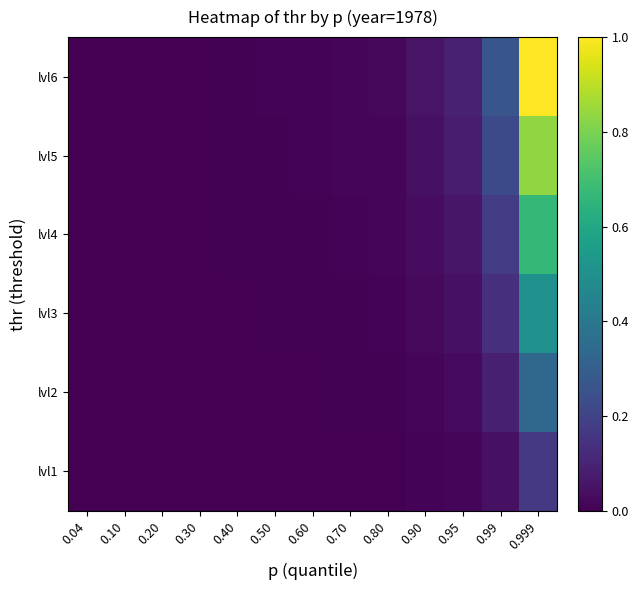

Reading right to left, list all the values displayed in this chart.

lvl1: 0.999=0.2	0.99=0.0	0.95=0.0	0.90=0.0	0.80=0.0	0.70=0.0	0.60=0.0	0.50=0.0	0.40=0.0	0.30=0.0	0.20=0.0	0.10=0.0	0.04=0.0
lvl2: 0.999=0.3	0.99=0.1	0.95=0.0	0.90=0.0	0.80=0.0	0.70=0.0	0.60=0.0	0.50=0.0	0.40=0.0	0.30=0.0	0.20=0.0	0.10=0.0	0.04=0.0
lvl3: 0.999=0.5	0.99=0.1	0.95=0.0	0.90=0.0	0.80=0.0	0.70=0.0	0.60=0.0	0.50=0.0	0.40=0.0	0.30=0.0	0.20=0.0	0.10=0.0	0.04=0.0
lvl4: 0.999=0.7	0.99=0.2	0.95=0.1	0.90=0.0	0.80=0.0	0.70=0.0	0.60=0.0	0.50=0.0	0.40=0.0	0.30=0.0	0.20=0.0	0.10=0.0	0.04=0.0
lvl5: 0.999=0.8	0.99=0.2	0.95=0.1	0.90=0.0	0.80=0.0	0.70=0.0	0.60=0.0	0.50=0.0	0.40=0.0	0.30=0.0	0.20=0.0	0.10=0.0	0.04=0.0
lvl6: 0.999=1.0	0.99=0.3	0.95=0.1	0.90=0.1	0.80=0.0	0.70=0.0	0.60=0.0	0.50=0.0	0.40=0.0	0.30=0.0	0.20=0.0	0.10=0.0	0.04=0.0